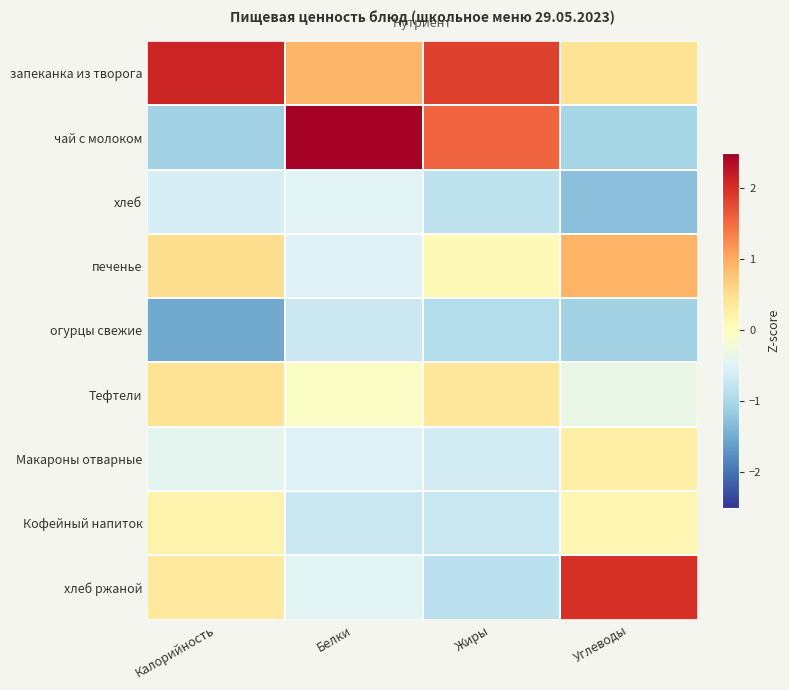

Which series changed the most between Белки and Углеводы?

чай с молоком